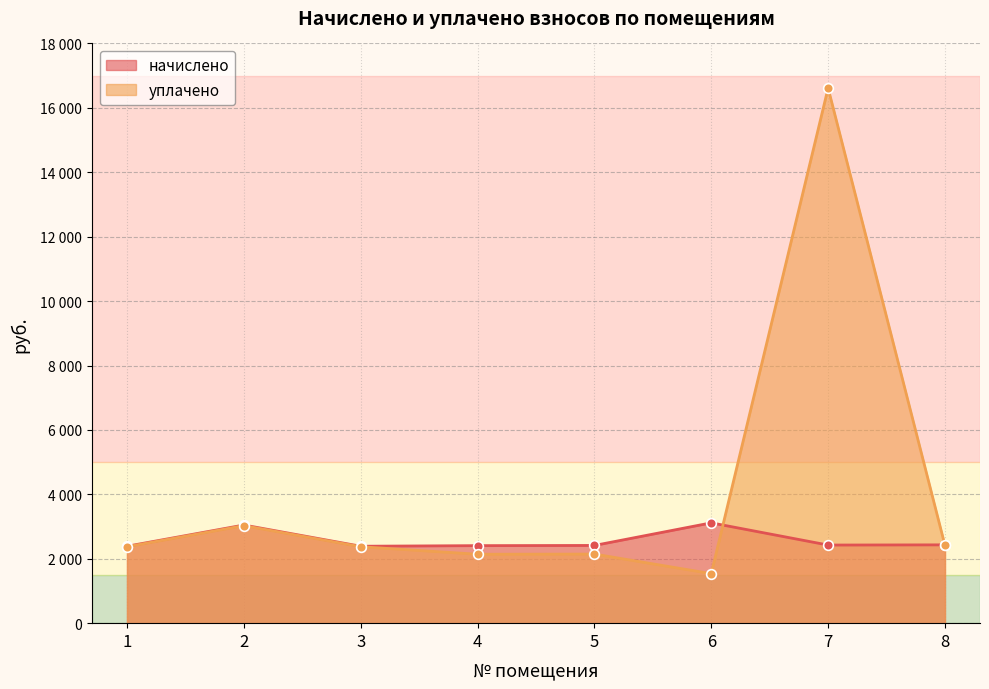

What is the minimum value for уплачено?

1537.7